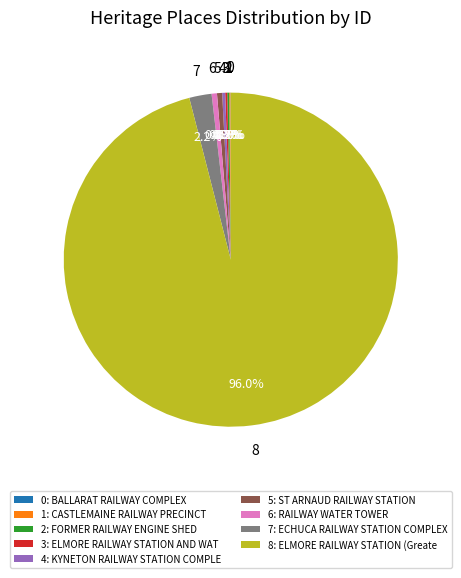

Which category has the biggest portion of the pie?

8: ELMORE RAILWAY STATION (Greate